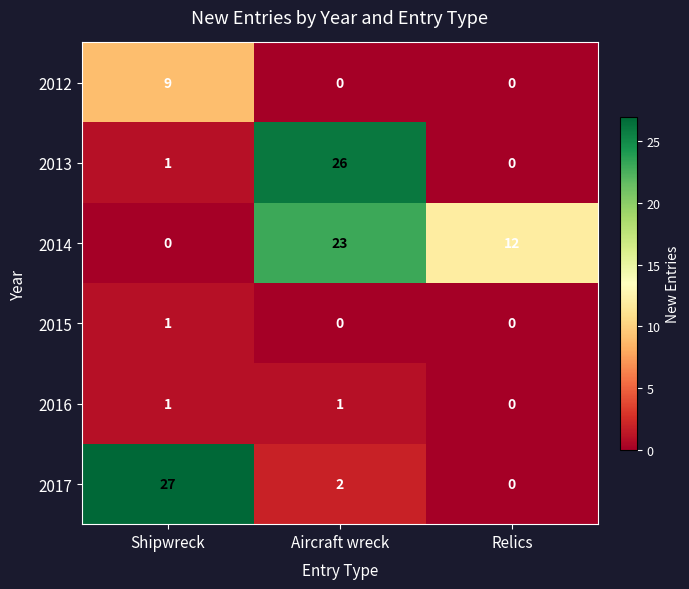

Reading right to left, transcribe all the data shown in this chart.

2012: Relics=0	Aircraft wreck=0	Shipwreck=9
2013: Relics=0	Aircraft wreck=26	Shipwreck=1
2014: Relics=12	Aircraft wreck=23	Shipwreck=0
2015: Relics=0	Aircraft wreck=0	Shipwreck=1
2016: Relics=0	Aircraft wreck=1	Shipwreck=1
2017: Relics=0	Aircraft wreck=2	Shipwreck=27